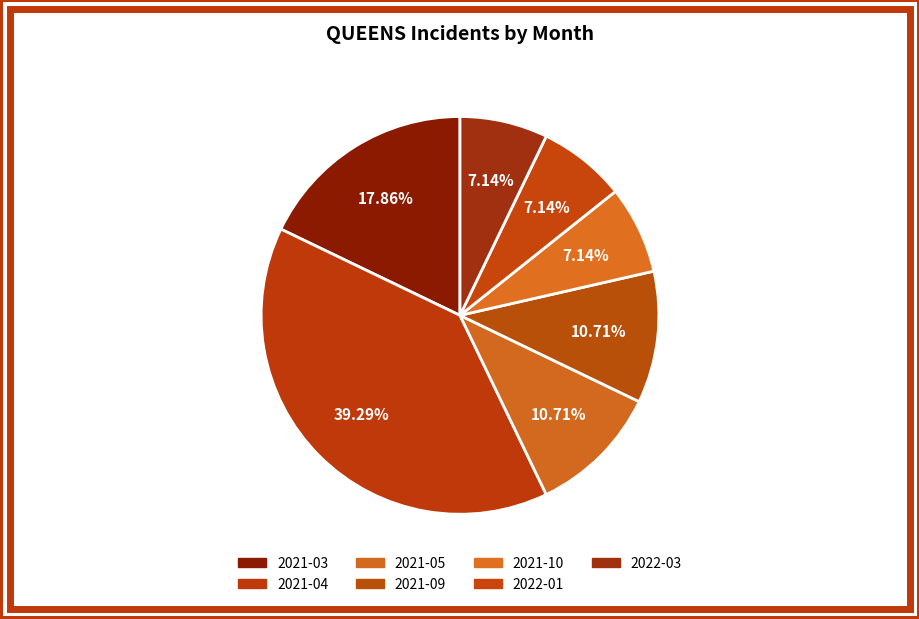

How many slices are in this pie chart?

7